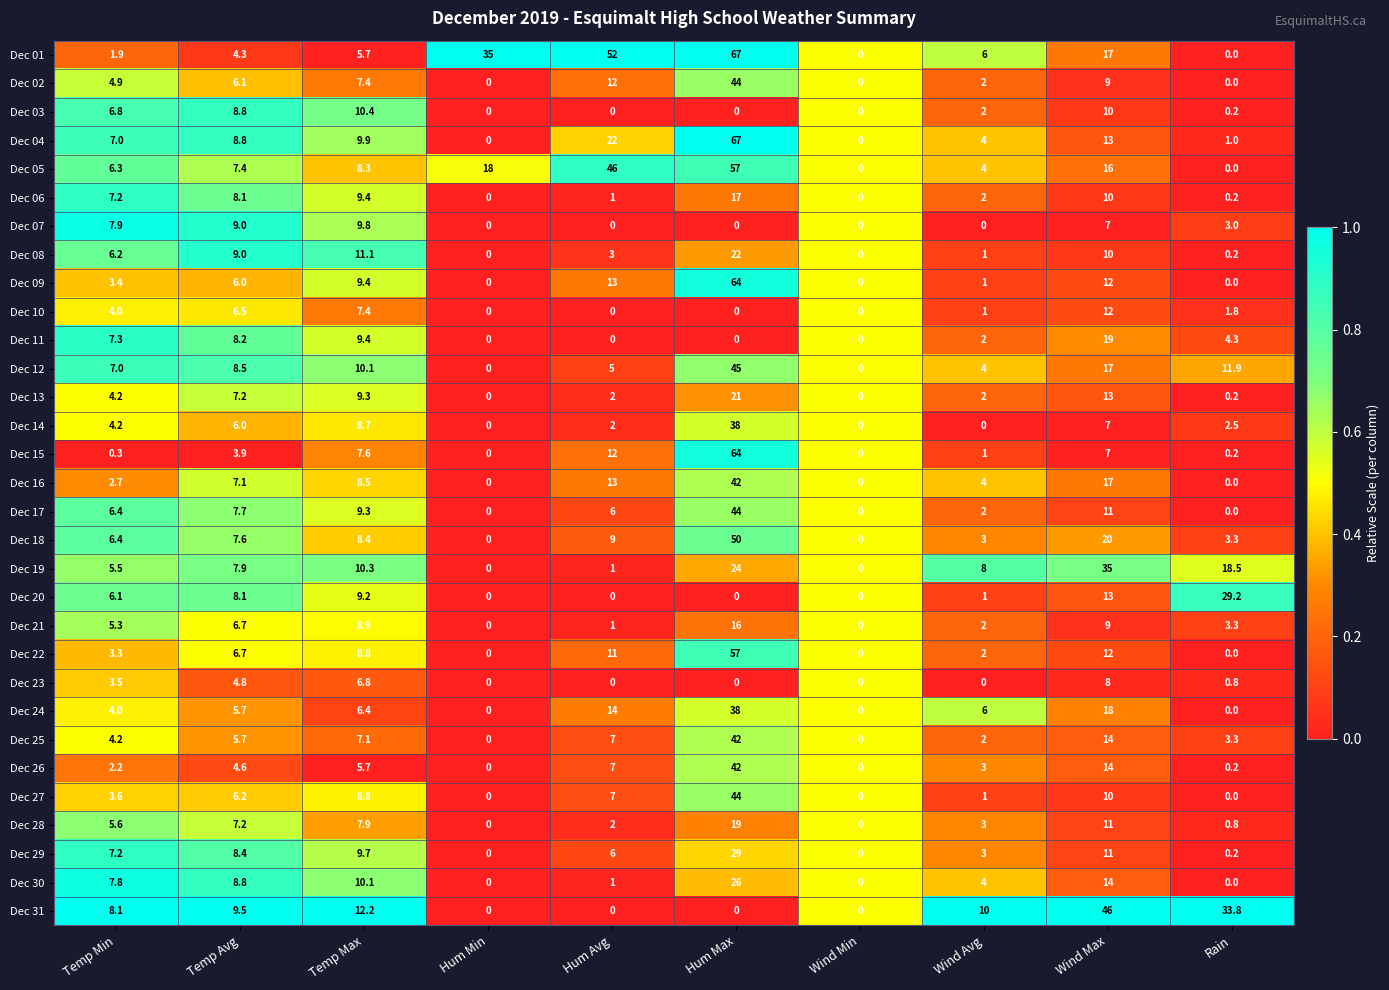

What is the difference between the second highest and minimum values in the Dec 17 series?

11.0